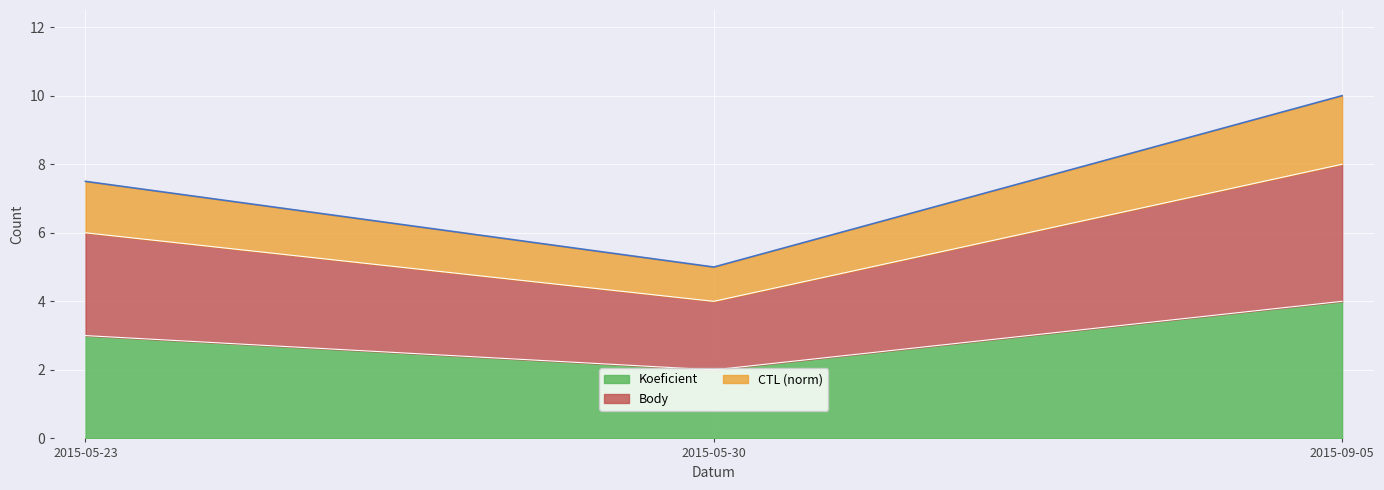

What is the total value across all series at 2015-09-05?

12